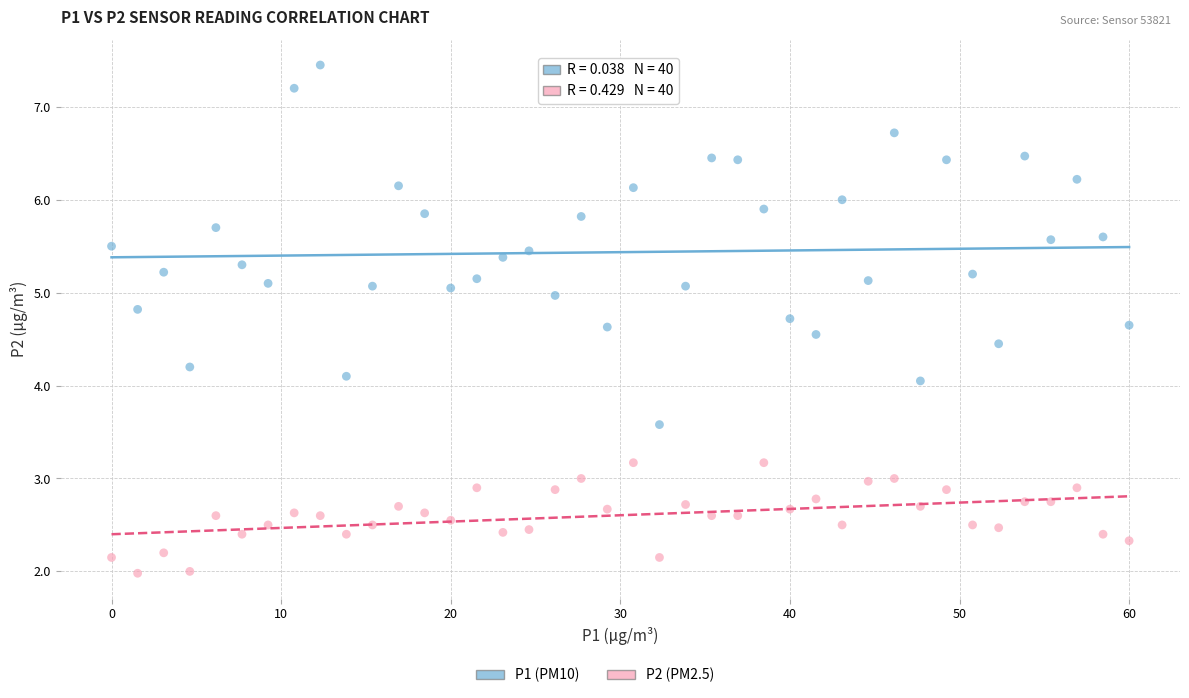

Across all data points, what is the range of Y values (max minus min)?

5.5